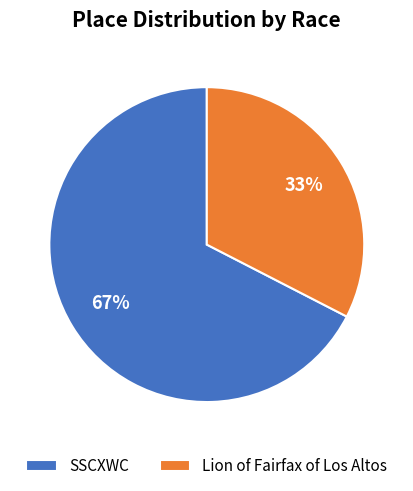

Combined, do Lion of Fairfax of Los Altos and SSCXWC account for over 50%?

Yes